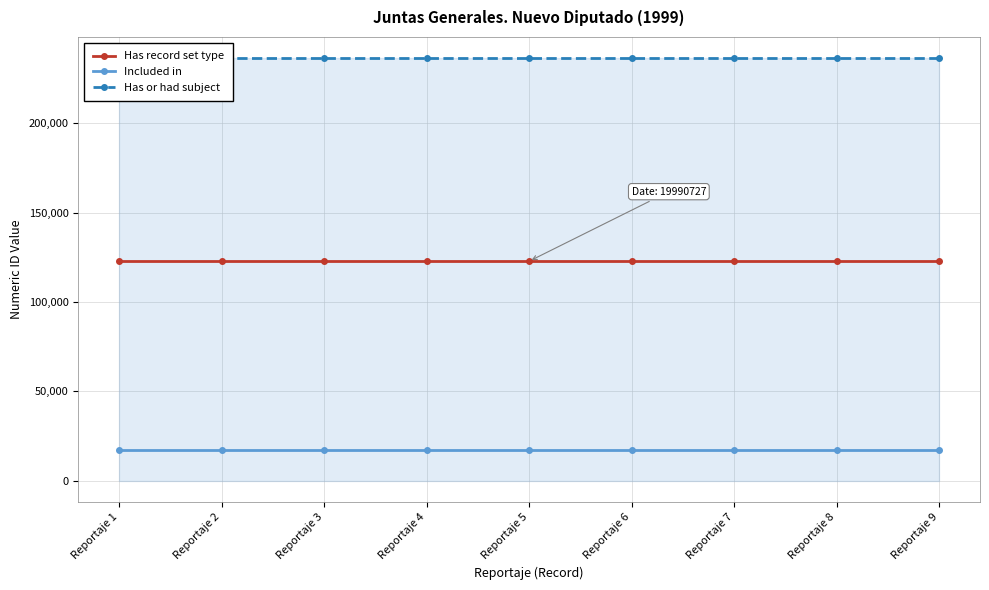

The value of Has or had subject at Reportaje 3 is 398122. True or false?

False